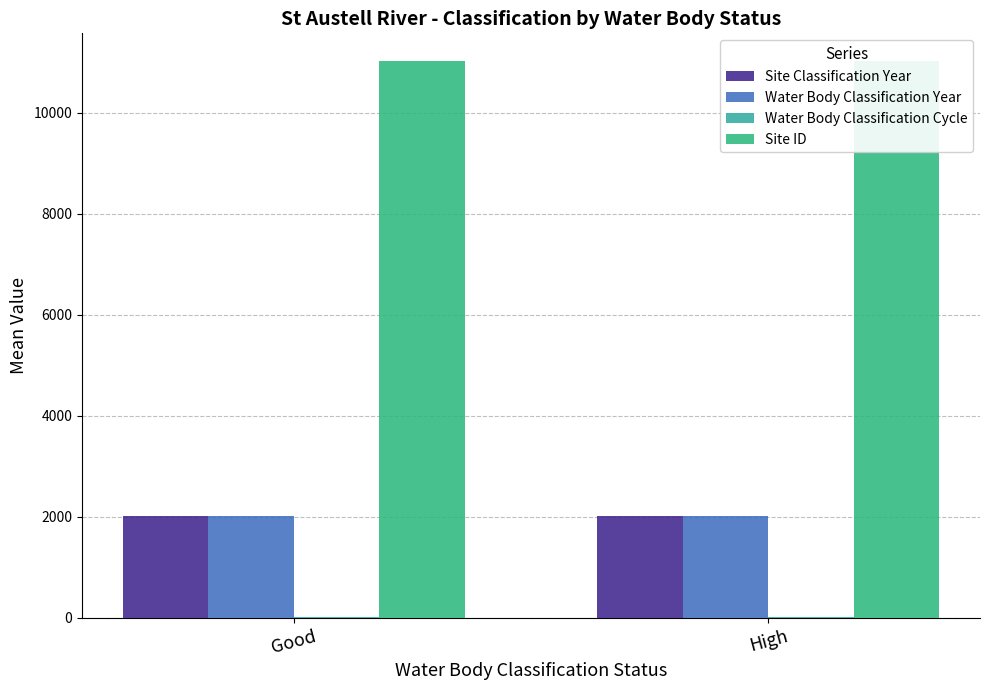

How many bars are there in total?

8